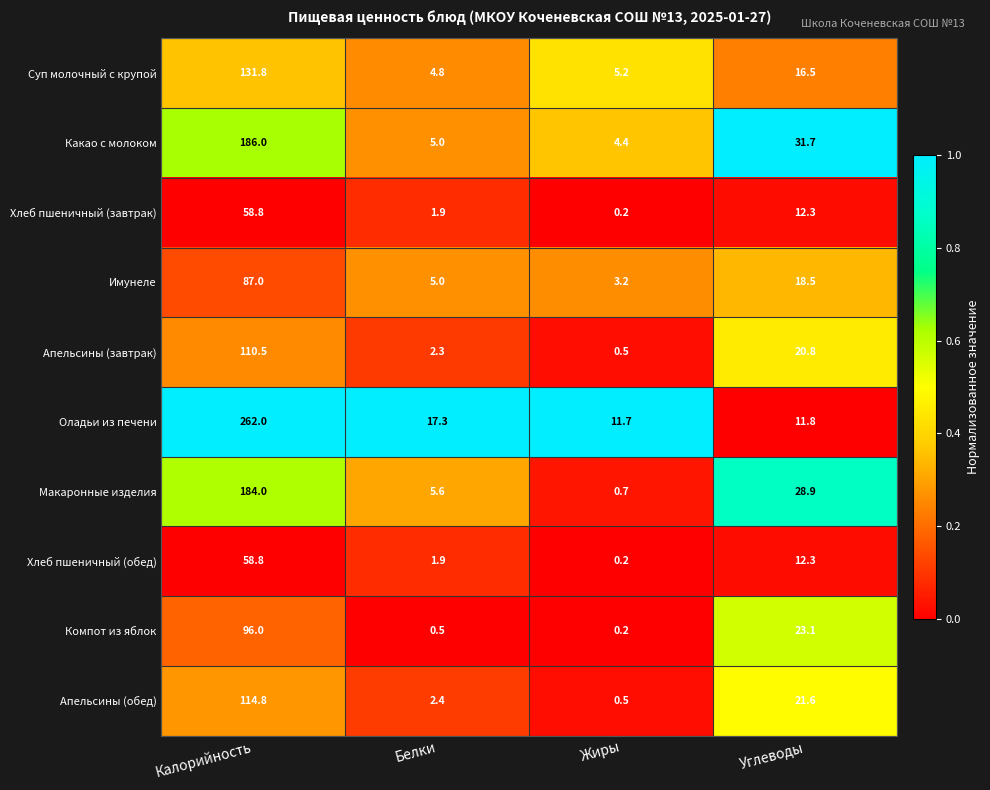

Is the value of Суп молочный с крупой at Калорийность greater than the value of Хлеб пшеничный (обед) at Углеводы?

Yes